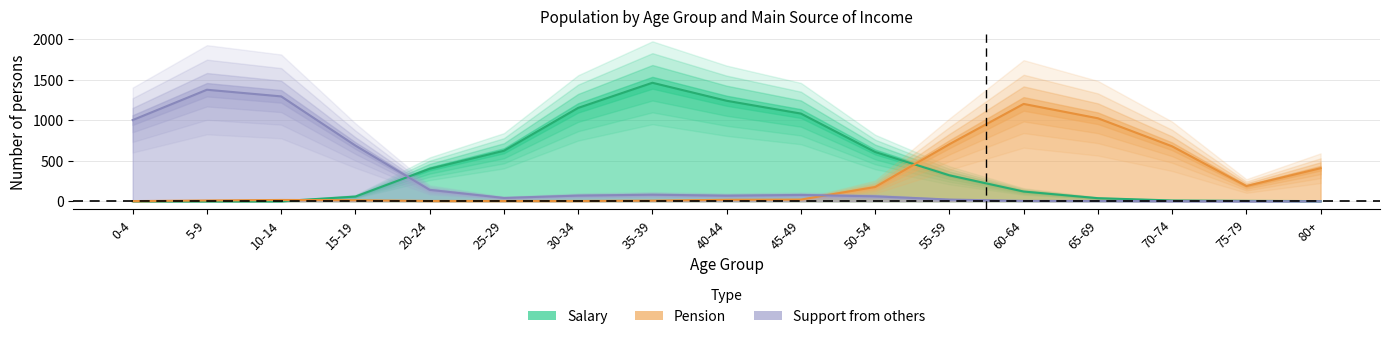

Rank the series by their maximum value, from highest to lowest.

salary, other_support, pension